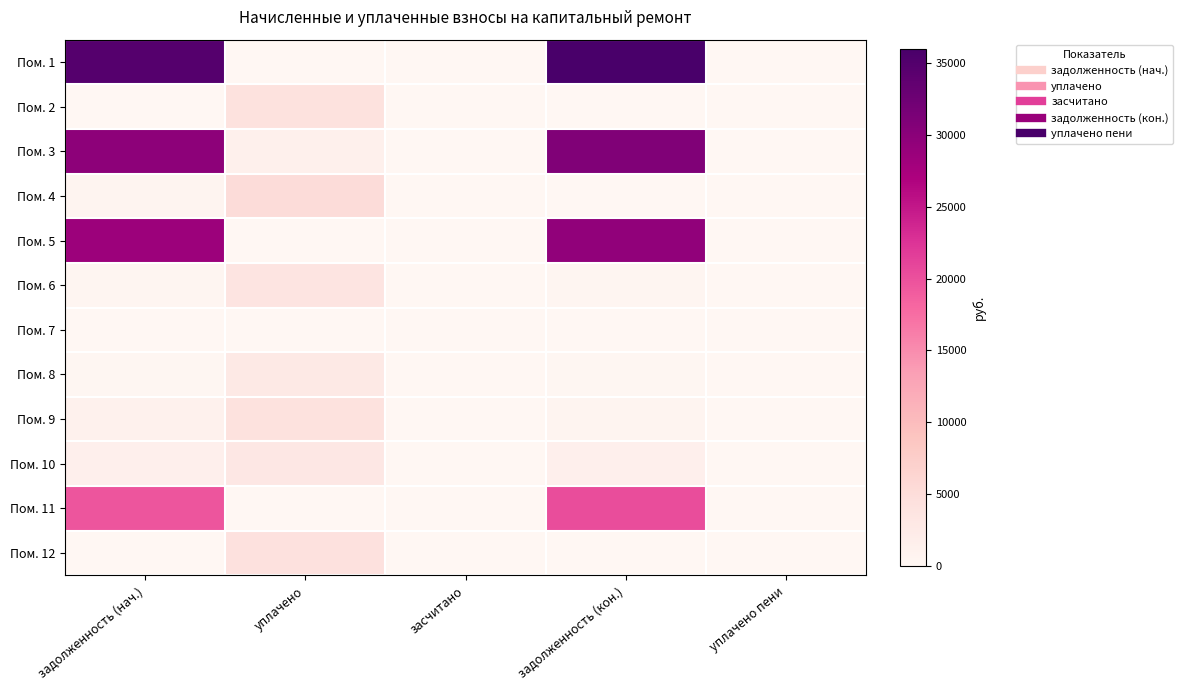

Reading left to right, extract all data points from this chart.

Пом. 1: задолженность (нач.)=34777.3	уплачено=0.0	засчитано=0.0	задолженность (кон.)=35960.2	уплачено пени=0.0
Пом. 2: задолженность (нач.)=0.0	уплачено=4102.2	засчитано=0.0	задолженность (кон.)=0.0	уплачено пени=0.0
Пом. 3: задолженность (нач.)=29775.7	уплачено=1329.2	засчитано=0.0	задолженность (кон.)=30788.5	уплачено пени=0.0
Пом. 4: задолженность (нач.)=512.8	уплачено=5082.4	засчитано=0.0	задолженность (кон.)=121.7	уплачено пени=2.5
Пом. 5: задолженность (нач.)=28441.9	уплачено=0.0	засчитано=0.0	задолженность (кон.)=29456.3	уплачено пени=0.0
Пом. 6: задолженность (нач.)=341.9	уплачено=3760.3	засчитано=0.0	задолженность (кон.)=341.9	уплачено пени=0.0
Пом. 7: задолженность (нач.)=0.0	уплачено=0.0	засчитано=0.0	задолженность (кон.)=0.0	уплачено пени=0.0
Пом. 8: задолженность (нач.)=224.2	уплачено=2690.3	засчитано=0.0	задолженность (кон.)=224.2	уплачено пени=0.0
Пом. 9: задолженность (нач.)=1259.7	уплачено=4206.0	засчитано=0.0	задолженность (кон.)=623.9	уплачено пени=0.0
Пом. 10: задолженность (нач.)=1515.5	уплачено=3040.1	засчитано=0.0	задолженность (кон.)=1515.5	уплачено пени=0.0
Пом. 11: задолженность (нач.)=19578.1	уплачено=0.0	засчитано=0.0	задолженность (кон.)=20266.6	уплачено пени=0.0
Пом. 12: задолженность (нач.)=0.0	уплачено=4289.4	засчитано=0.0	задолженность (кон.)=0.0	уплачено пени=1.4